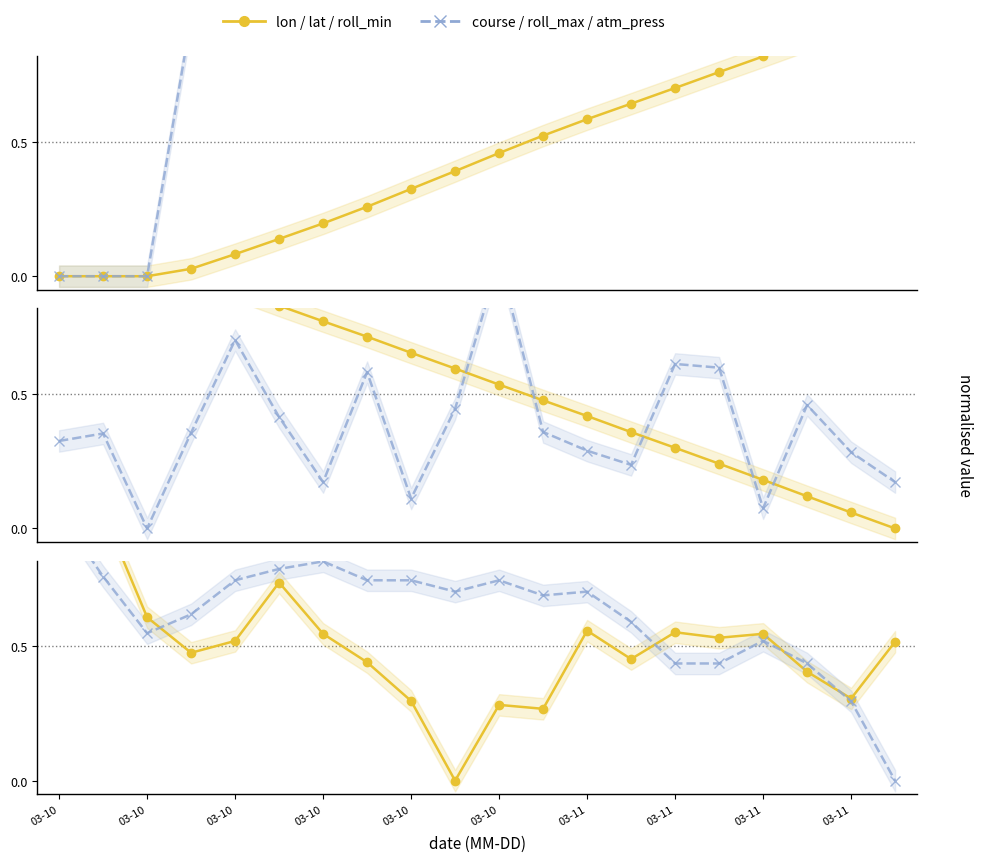

At how many categories does at least one series exceed 0?

20